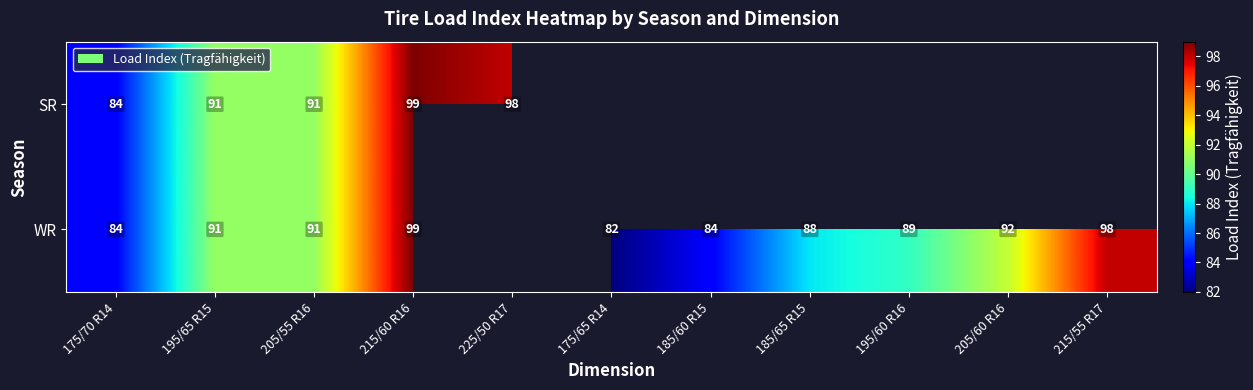

What is the total value across all series at 205/55 R16?

182